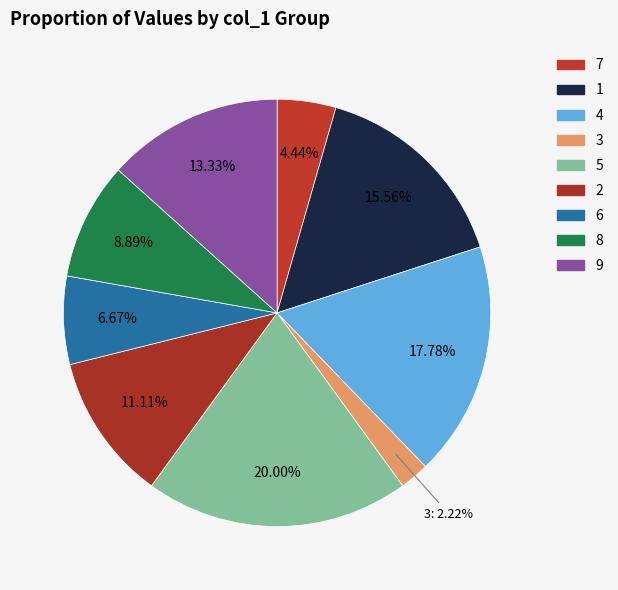

Count the number of slices in the pie.

9